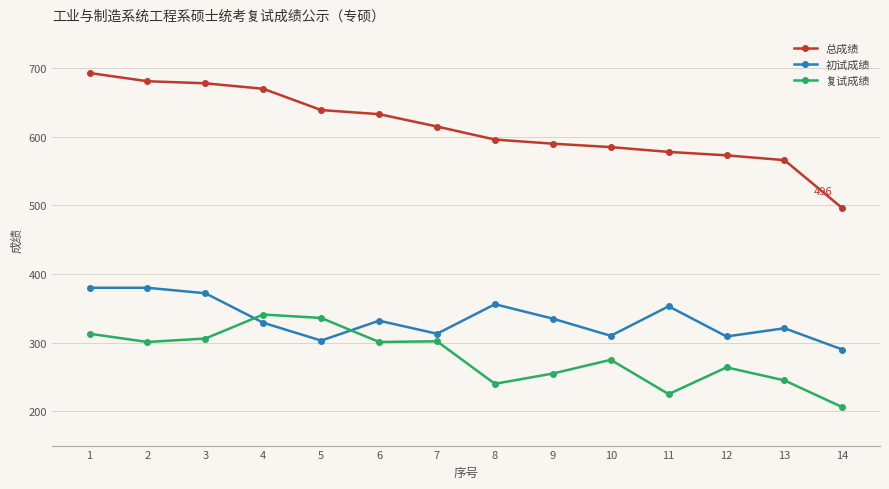

What are all the series names shown in the legend?

总成绩, 初试成绩, 复试成绩